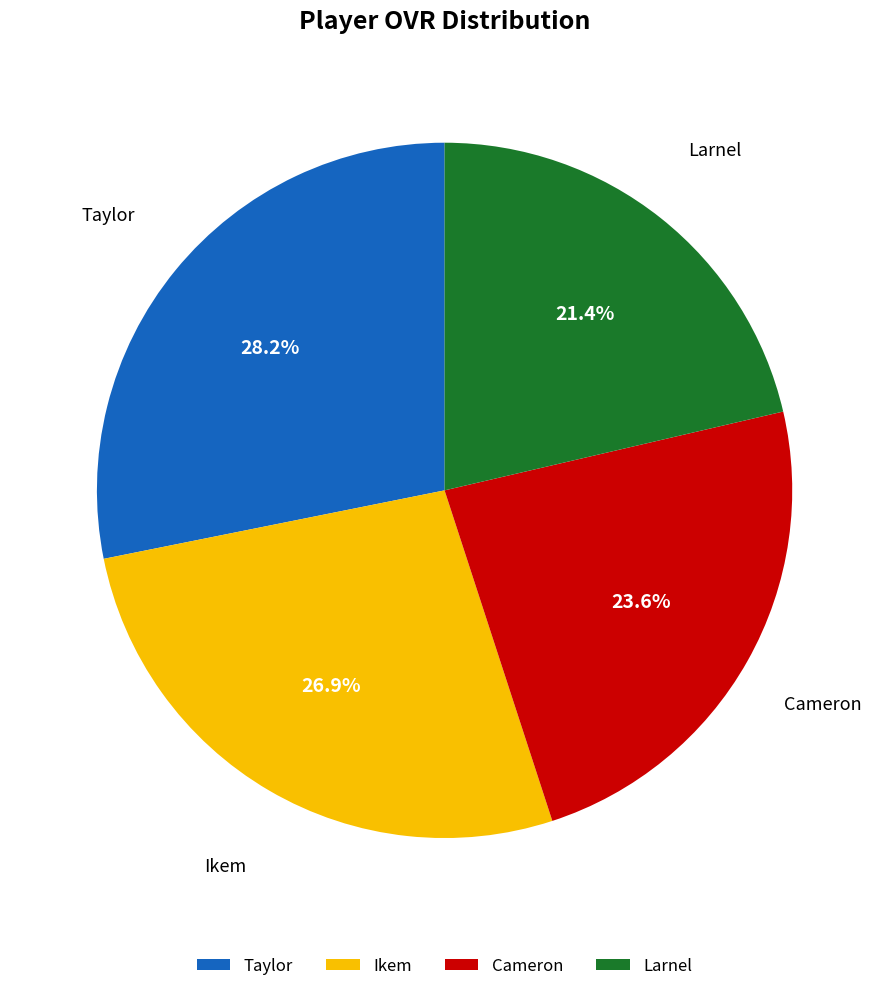

How many segments does this pie chart have?

4